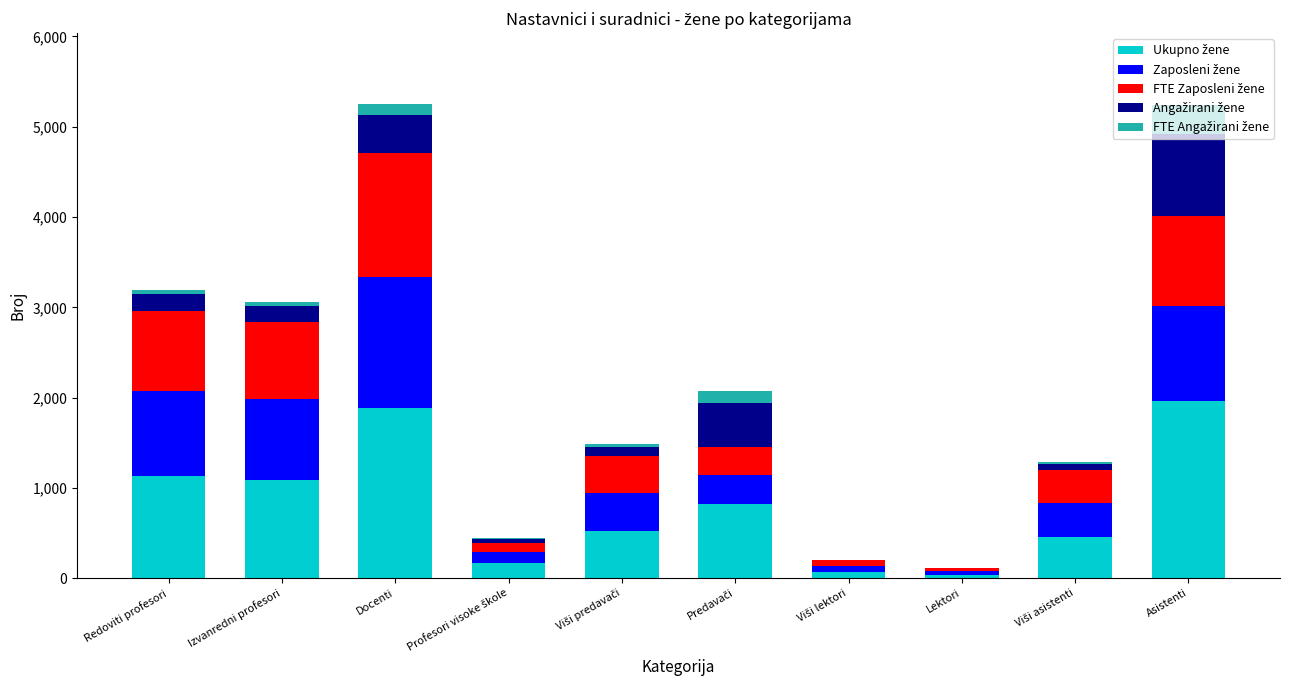

Is it true that FTE Angažirani žene equals 116.5 at Docenti?

True